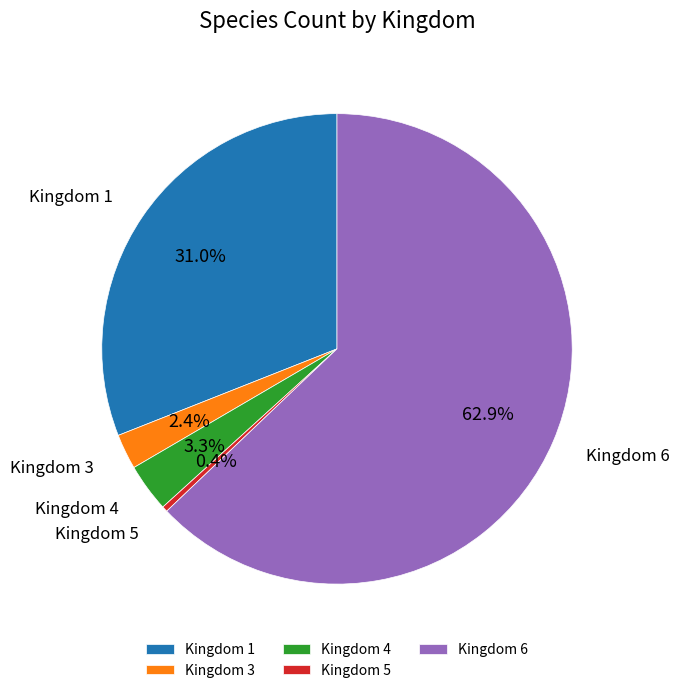

Rank the categories by value from highest to lowest.

Kingdom 6, Kingdom 1, Kingdom 4, Kingdom 3, Kingdom 5